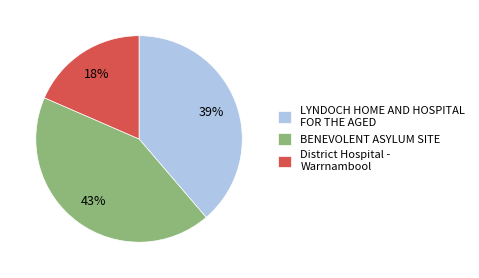

Between BENEVOLENT ASYLUM SITE and LYNDOCH HOME AND HOSPITAL FOR THE AGED, which is larger?

BENEVOLENT ASYLUM SITE